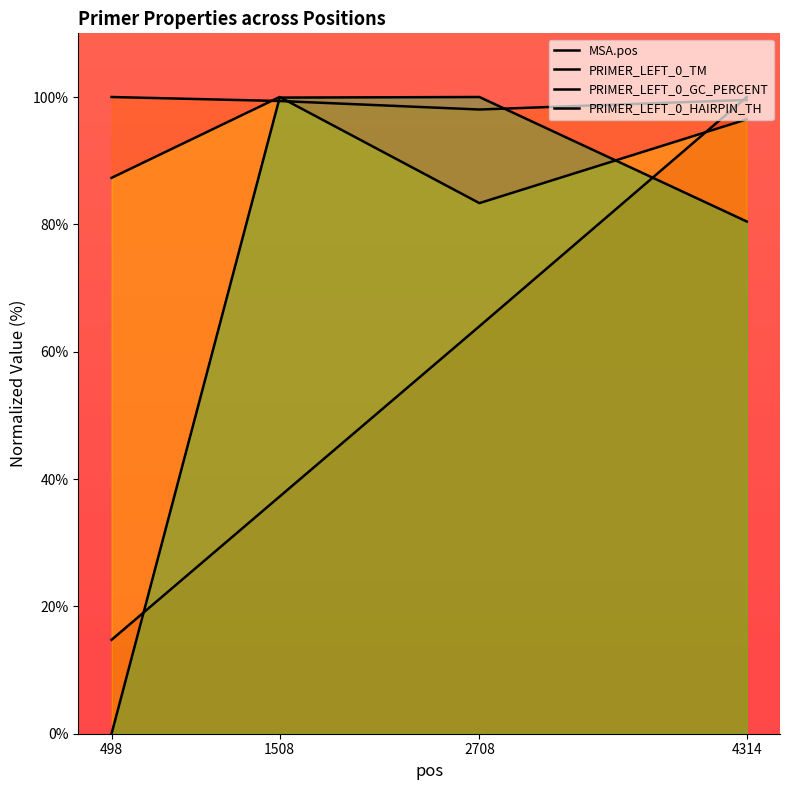

Does the chart have visible grid lines?

No